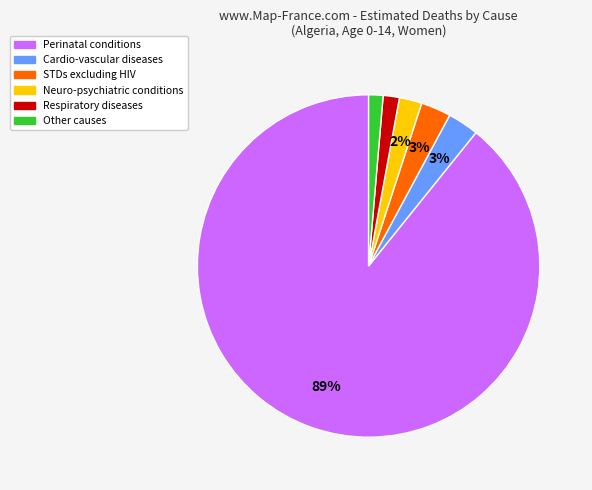

How many slices are in this pie chart?

6